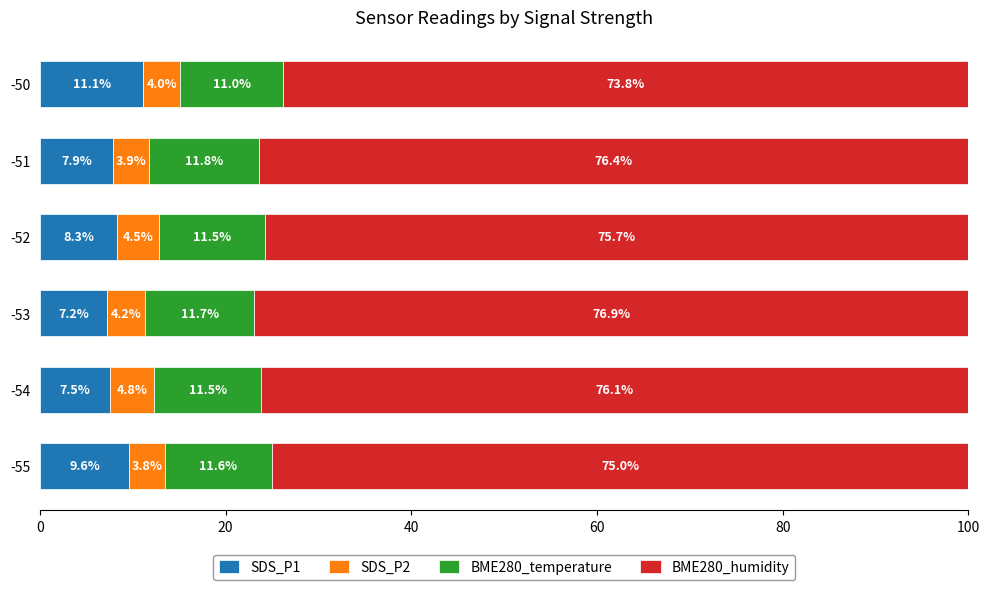

What is the total value across all series at -53?

100.0